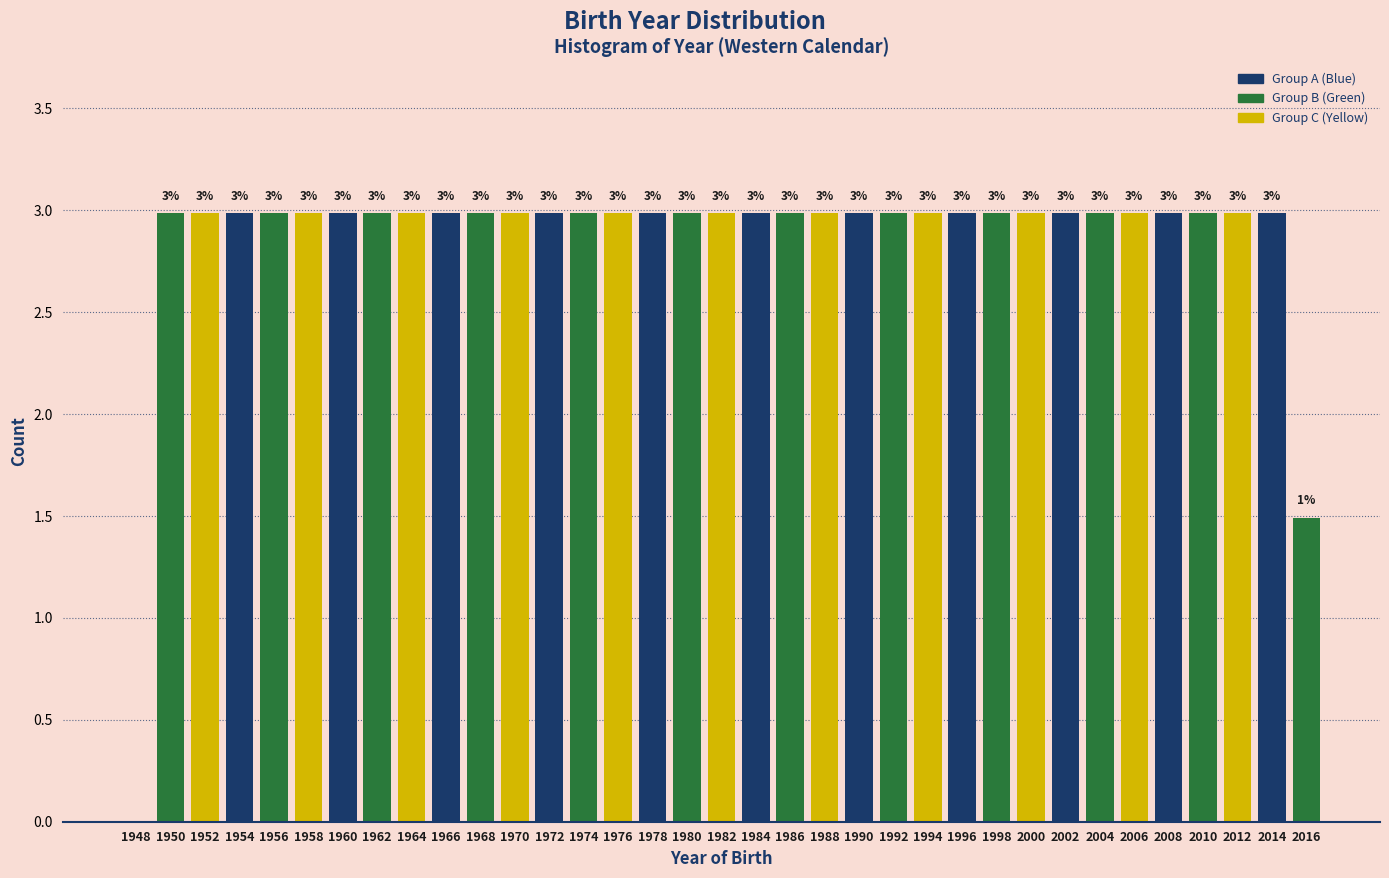

What is the sum of the values at 2012 and 1968?

6.0